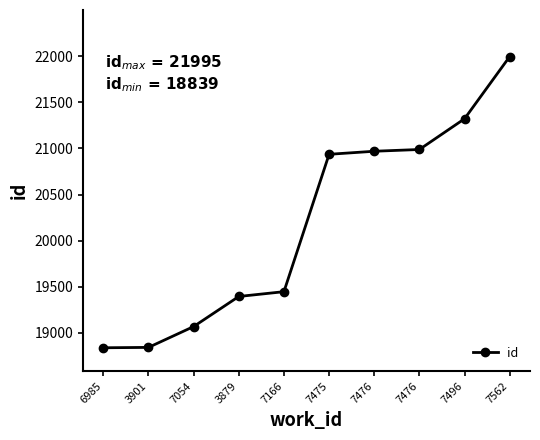

Approximately how many times larger is the value at 7476 compared to 6985?

1.1